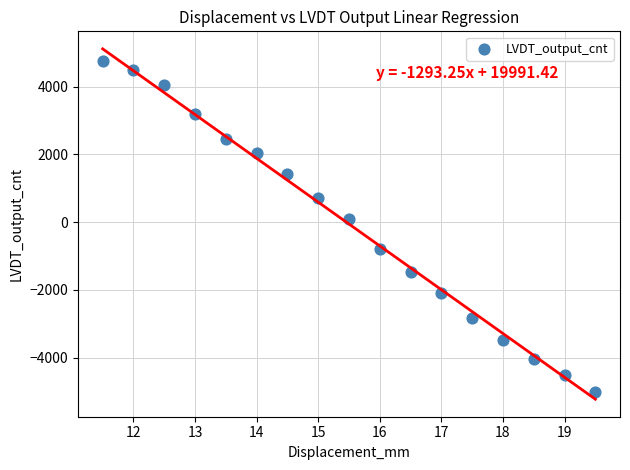

What is the range of Y values (max minus min)?

9772.8